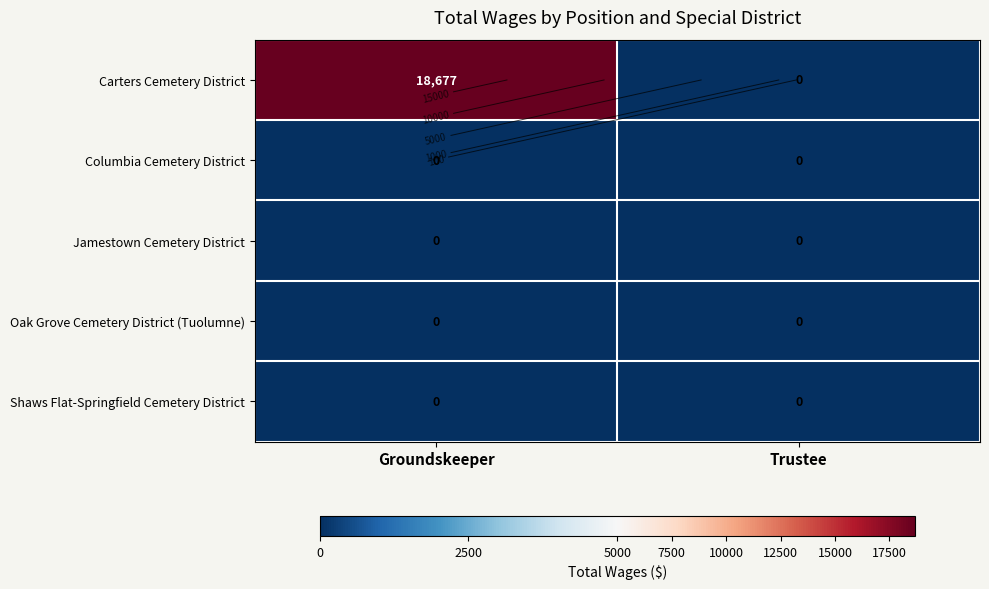

At which category is the sum across all series the highest?

Groundskeeper